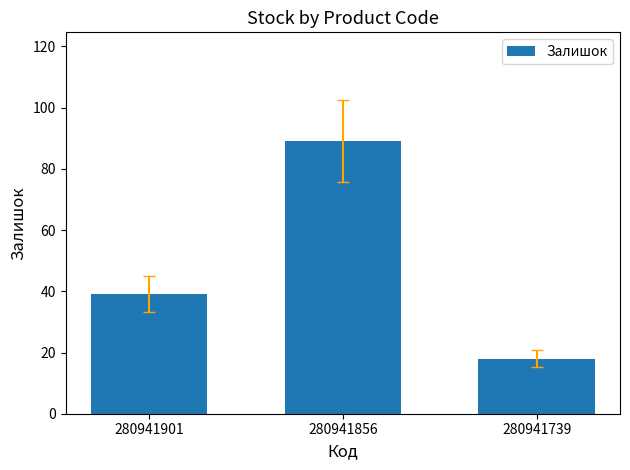

Approximately how many times larger is the value at 280941856 compared to 280941901?

2.3